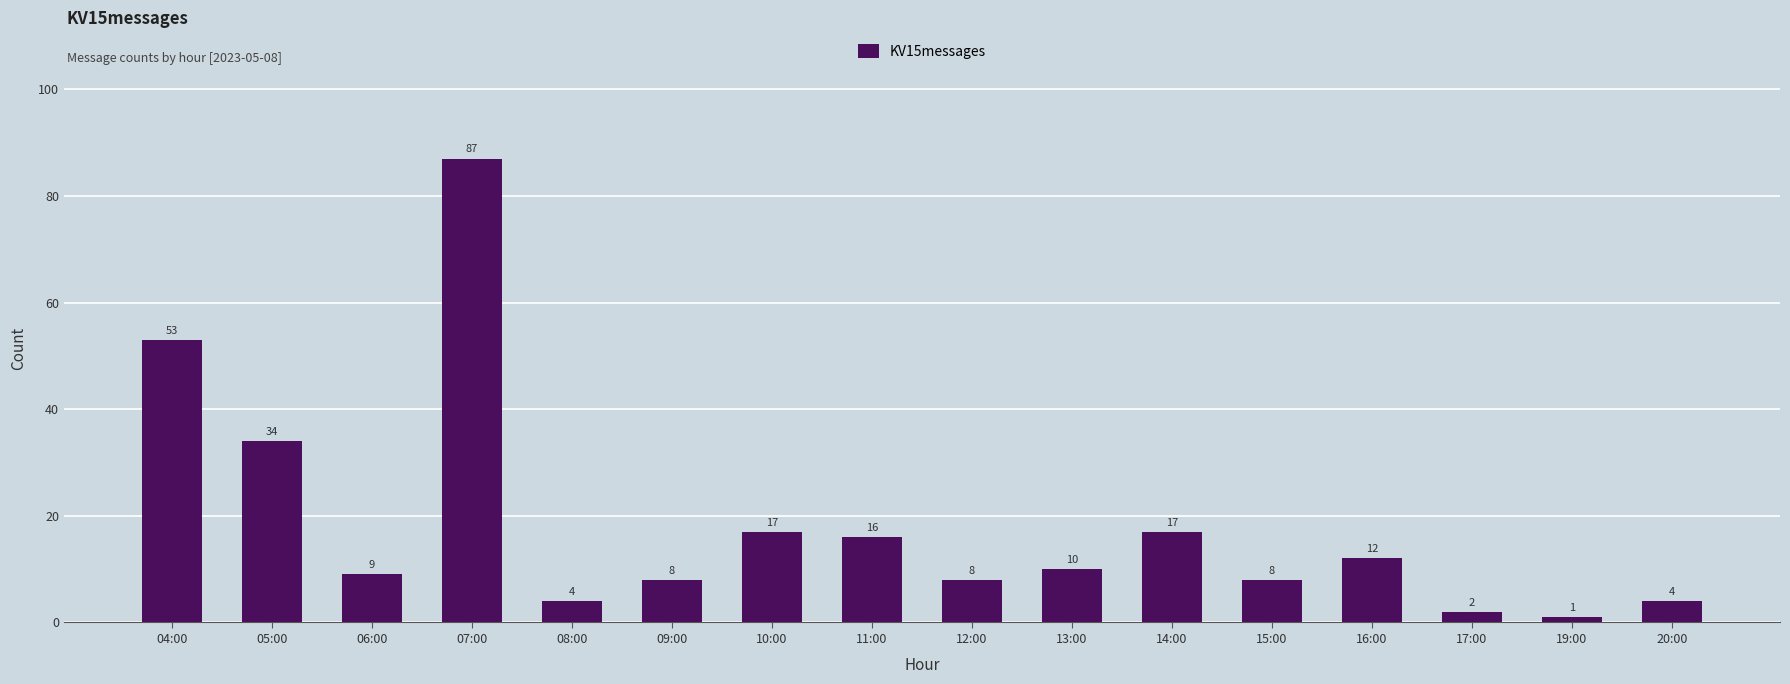

Reading left to right, list all the values displayed in this chart.

53	34	9	87	4	8	17	16	8	10	17	8	12	2	1	4